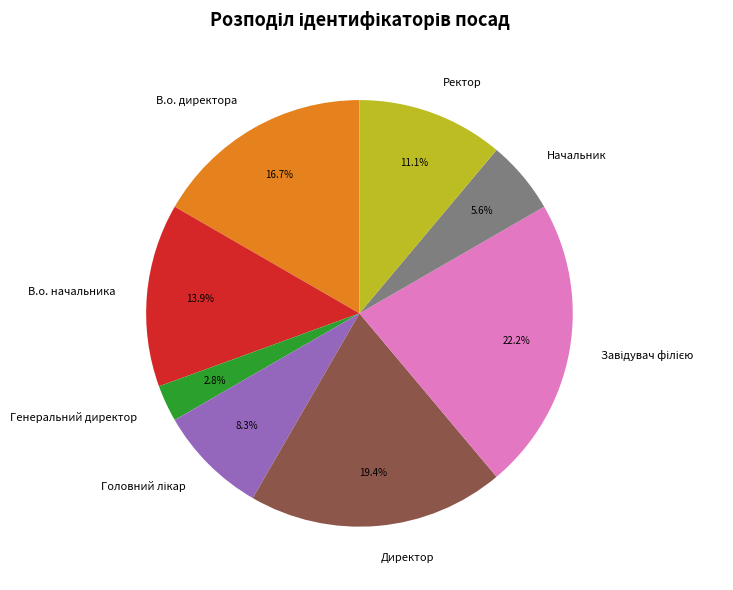

What is the smallest slice in the pie chart?

Генеральний директор